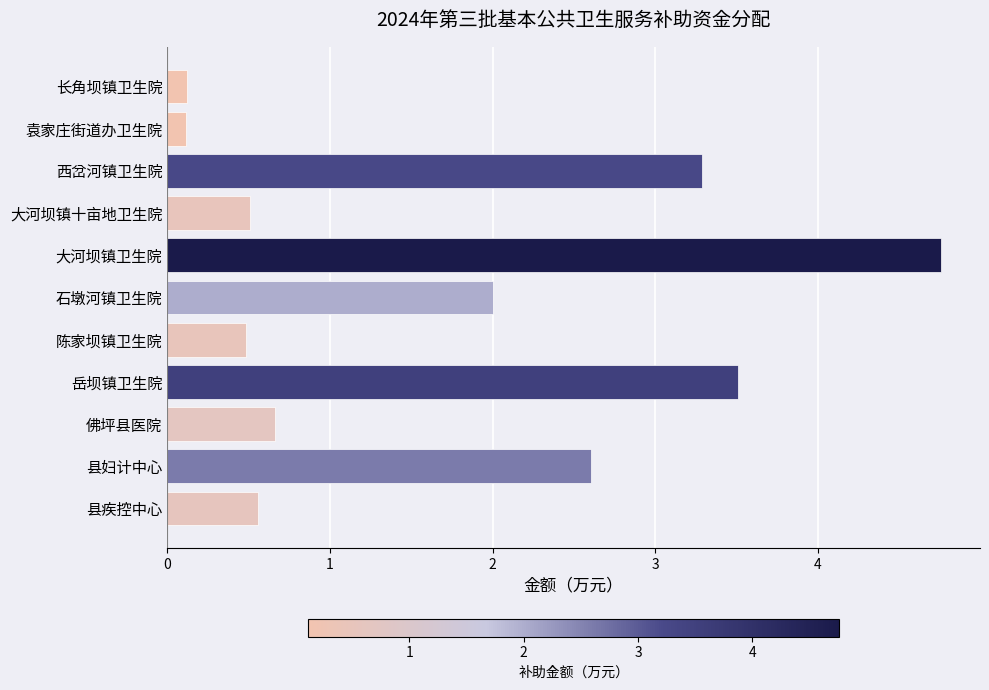

What is the difference between the second highest and second lowest values?

3.4